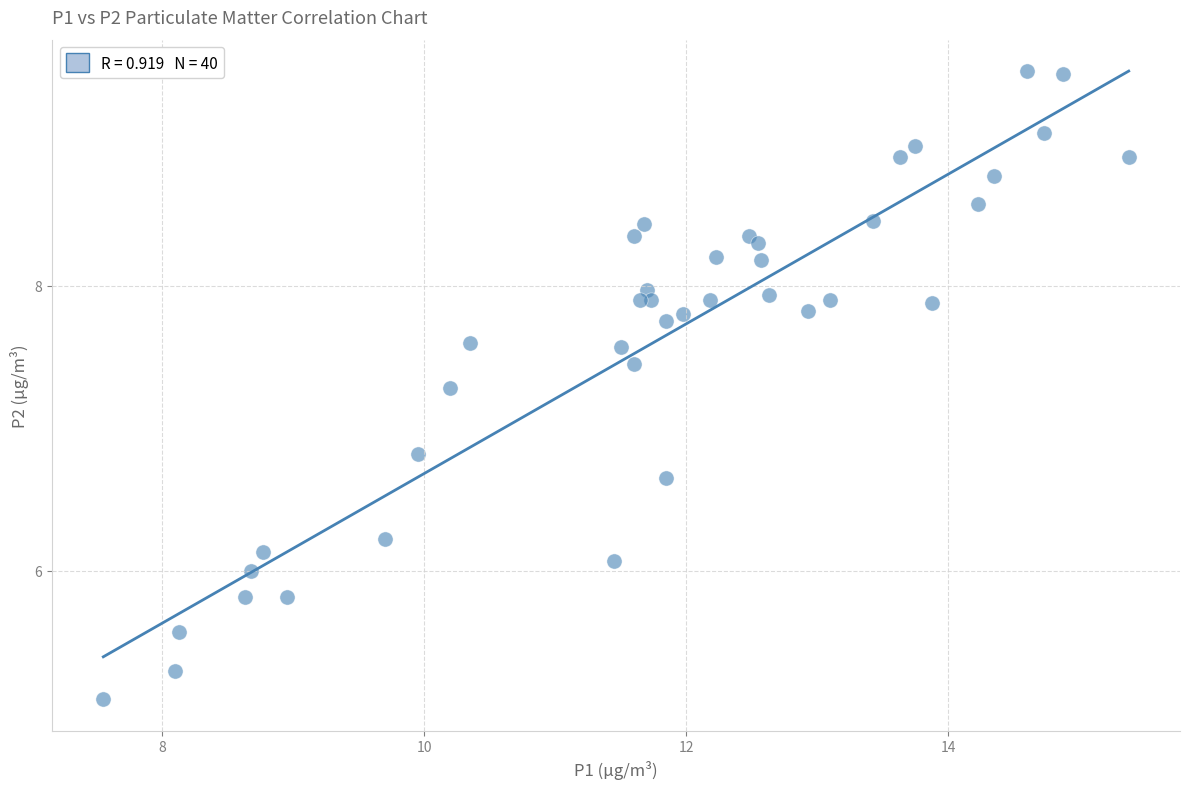

What Y value in the scatter plot is closest to 7?

6.8